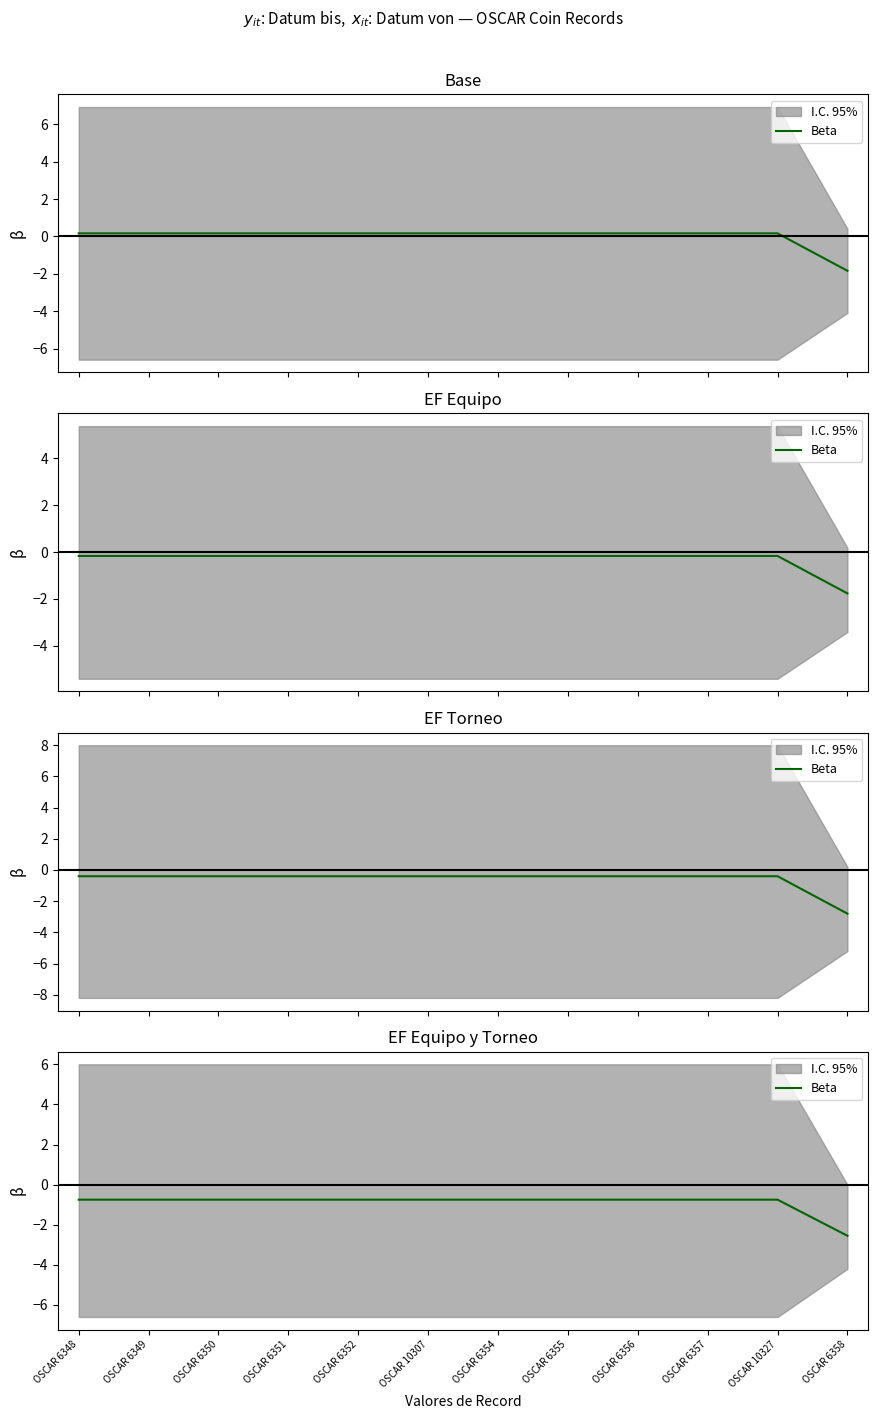

Rank the categories by value from highest to lowest.

OSCAR 6348, OSCAR 6349, OSCAR 6350, OSCAR 6351, OSCAR 6352, OSCAR 10307, OSCAR 6354, OSCAR 6355, OSCAR 6356, OSCAR 6357, OSCAR 10327, OSCAR 6358